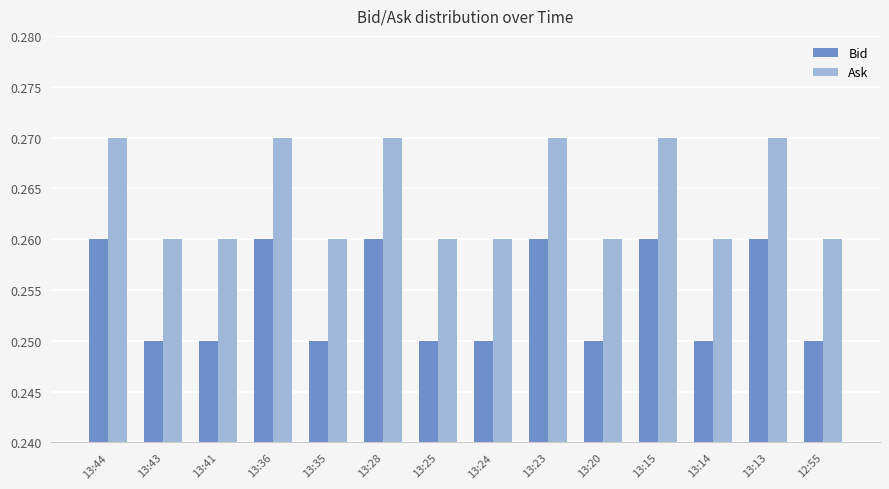

The Ask series shows 0.4 at 13:43. True or false?

False